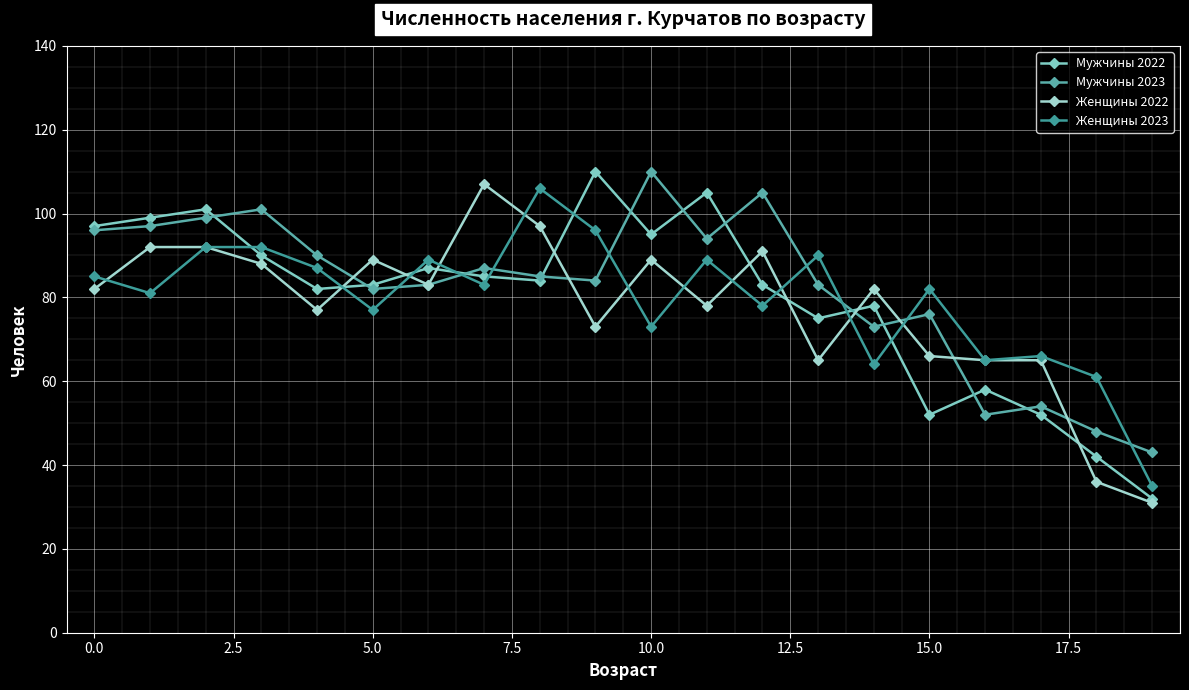

What is the difference between the maximum and minimum values in the Женщины 2022 series?

76